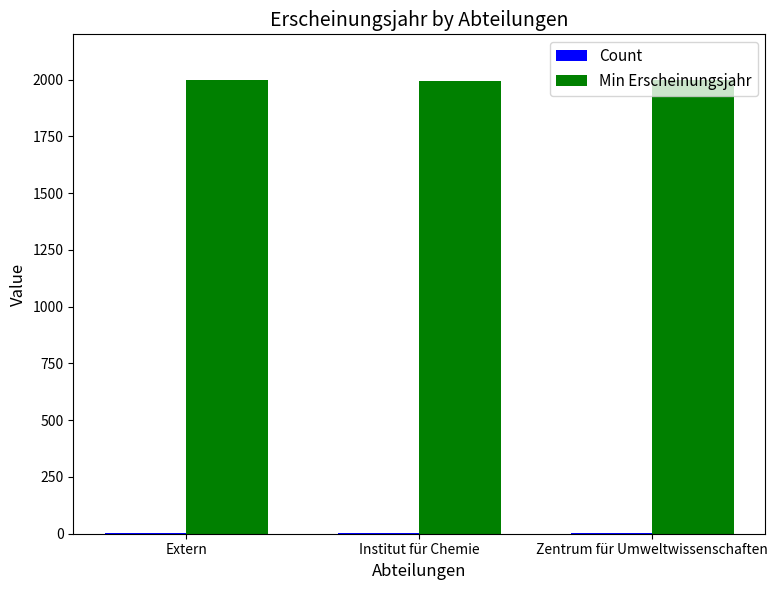

What is the maximum value shown in the chart?

2000